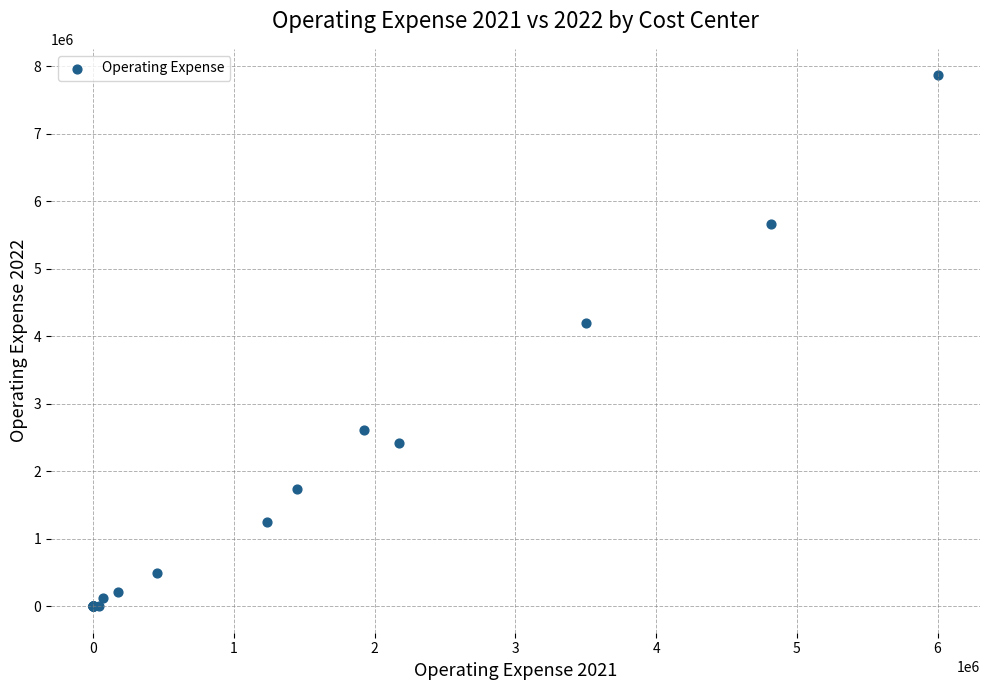

What Y value in the scatter plot is closest to 3930686?

4192777